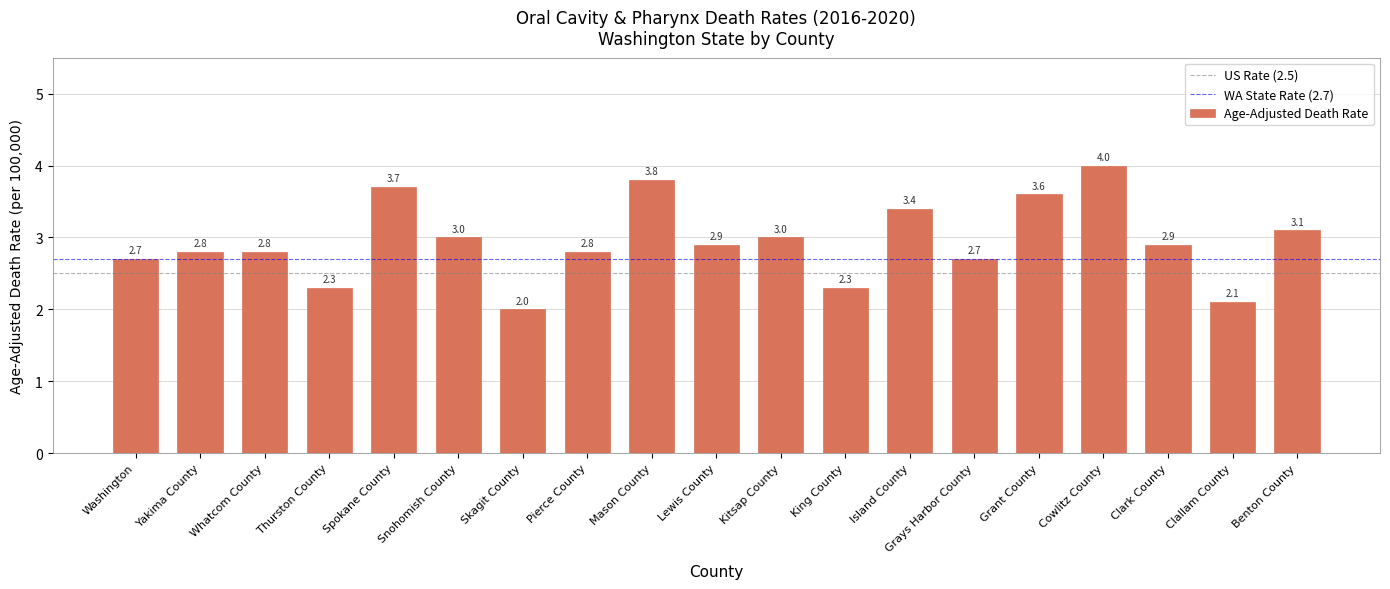

Reading left to right, list all the values displayed in this chart.

2.7	2.8	2.8	2.3	3.7	3.0	2.0	2.8	3.8	2.9	3.0	2.3	3.4	2.7	3.6	4.0	2.9	2.1	3.1